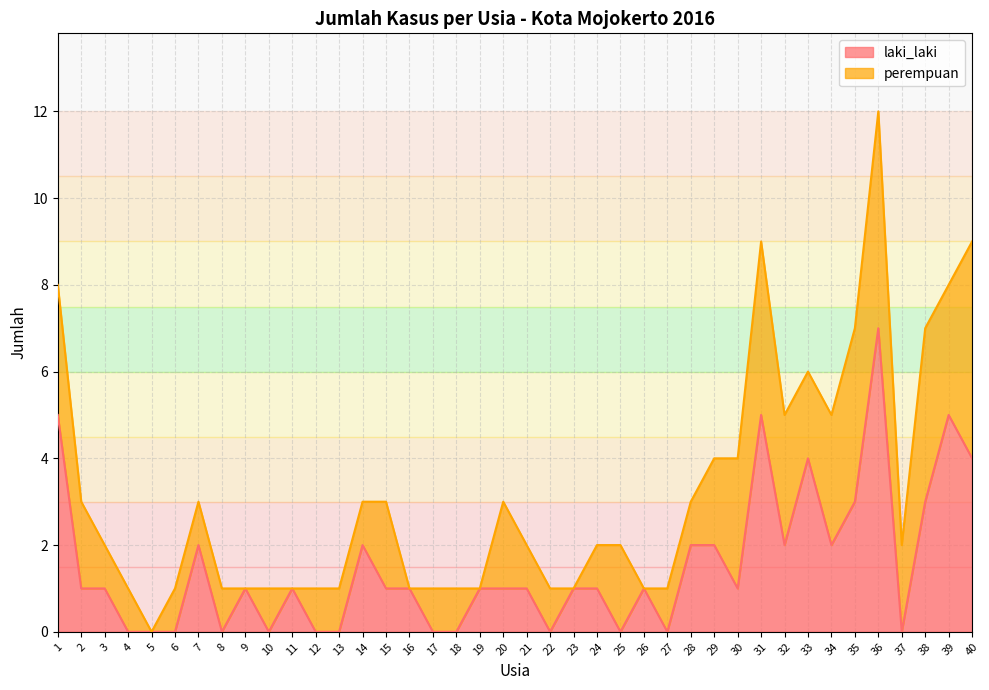

Is it true that the value at 36 is 4?

False